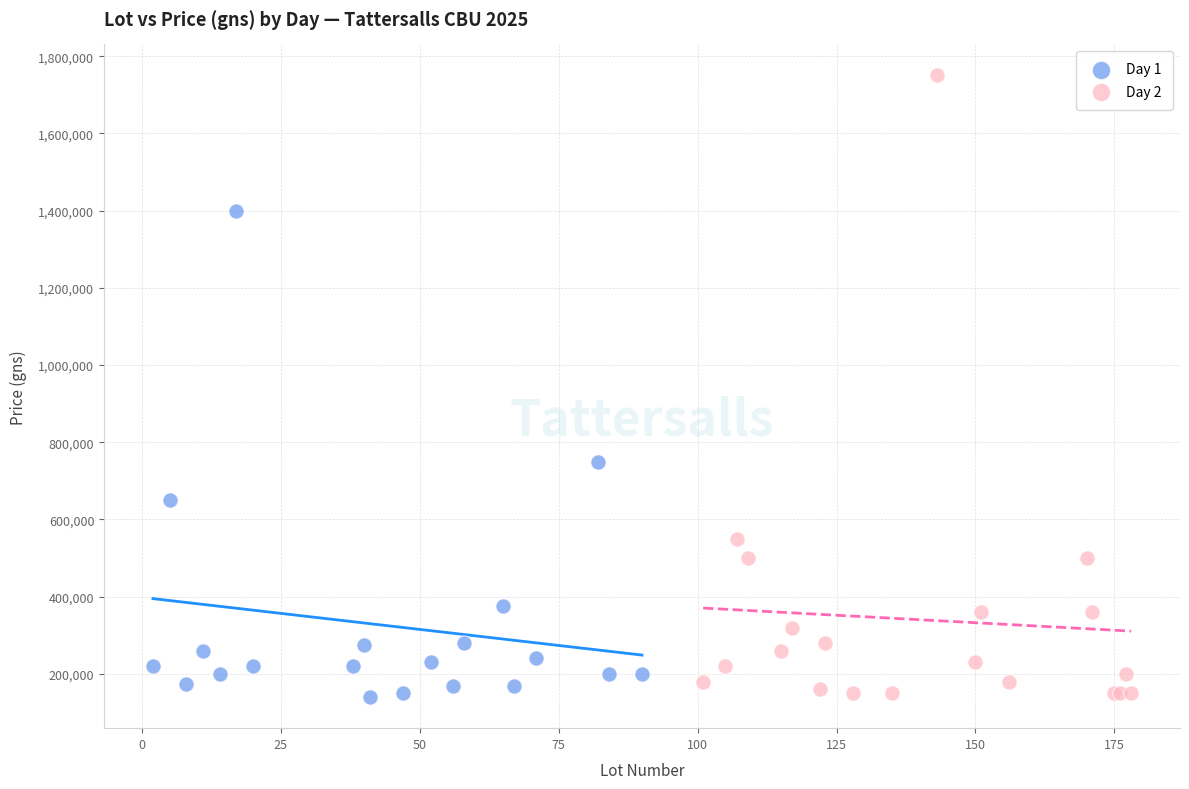

What are all the series names shown in the legend?

Day 1, Day 2